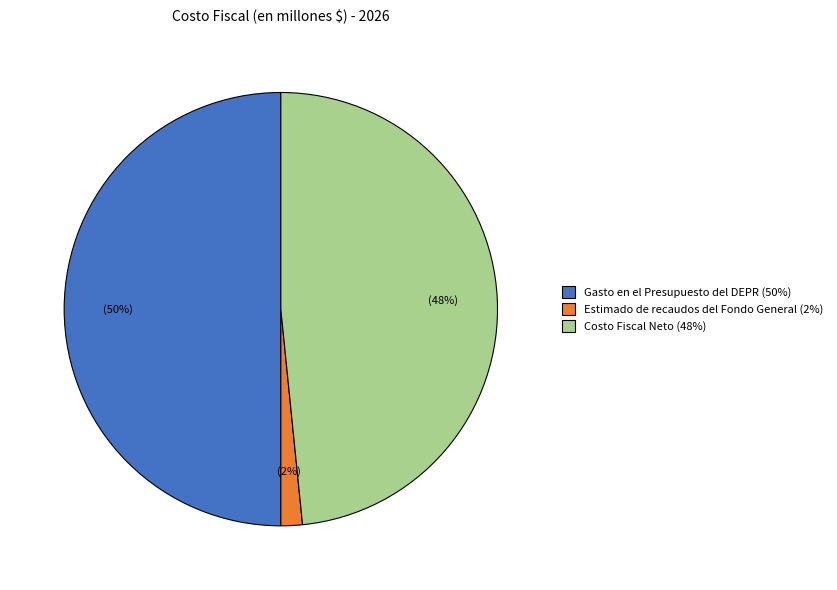

Does Estimado de recaudos del Fondo General account for over 50% of the chart?

No